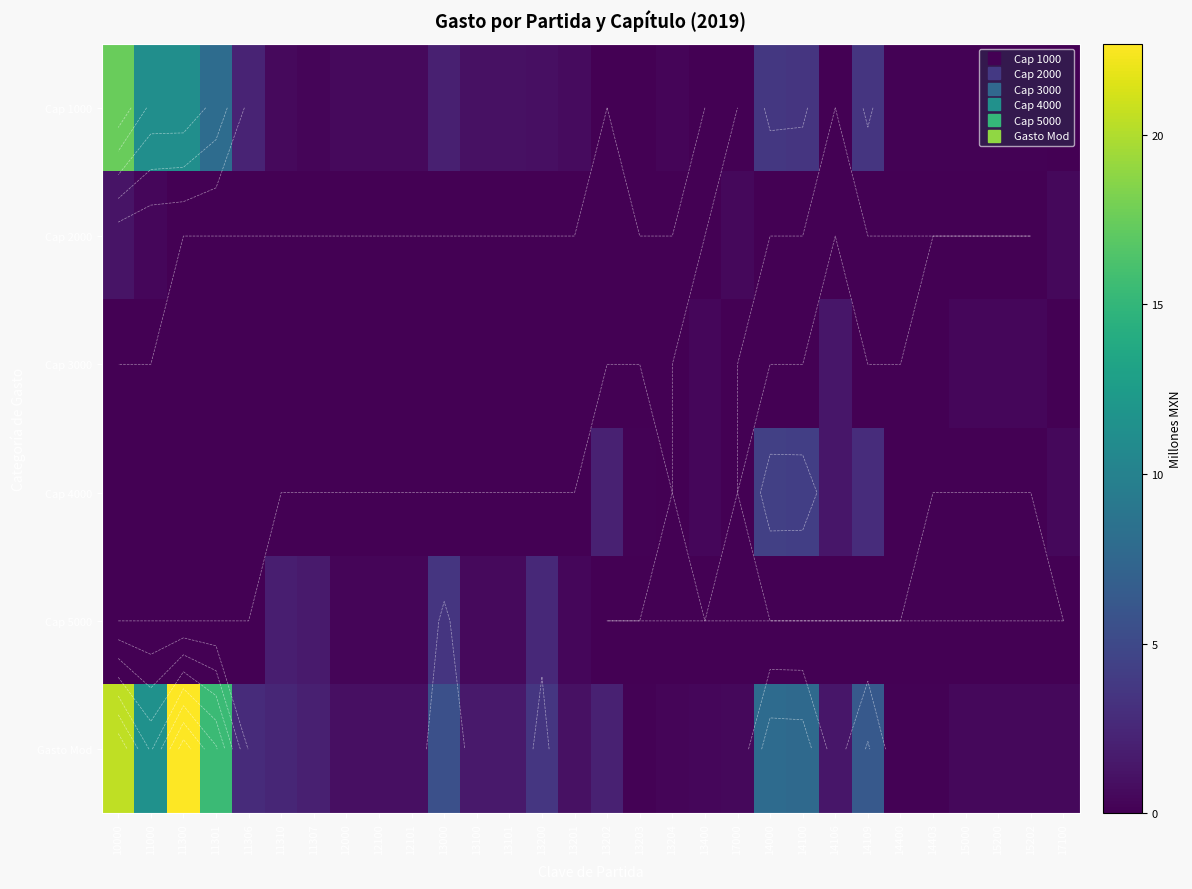

List the series in order of their peak value, highest first.

Gasto Mod, Cap 1000, Cap 4000, Cap 5000, Cap 3000, Cap 2000